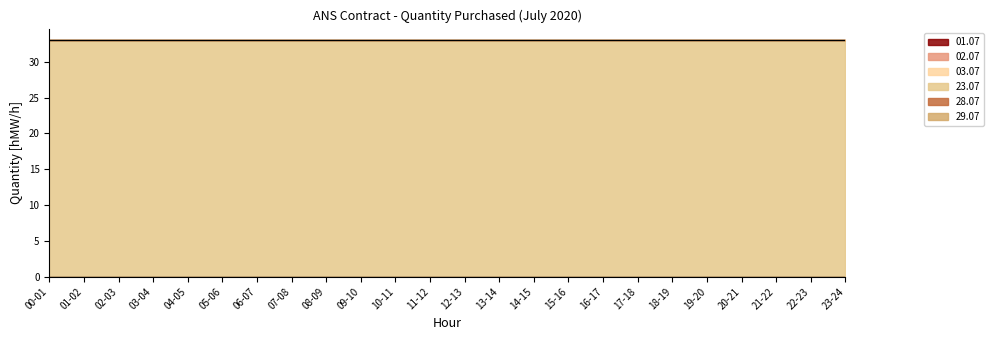

True or false: 28.07 and 02.07 intersect in this chart.

False